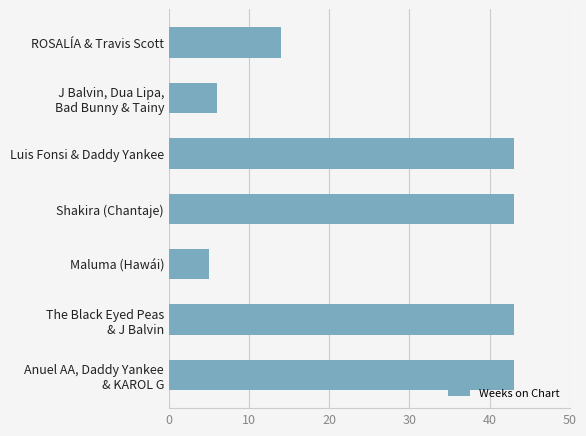

What is the change in value from Luis Fonsi & Daddy Yankee to Maluma (Hawái)?

-38